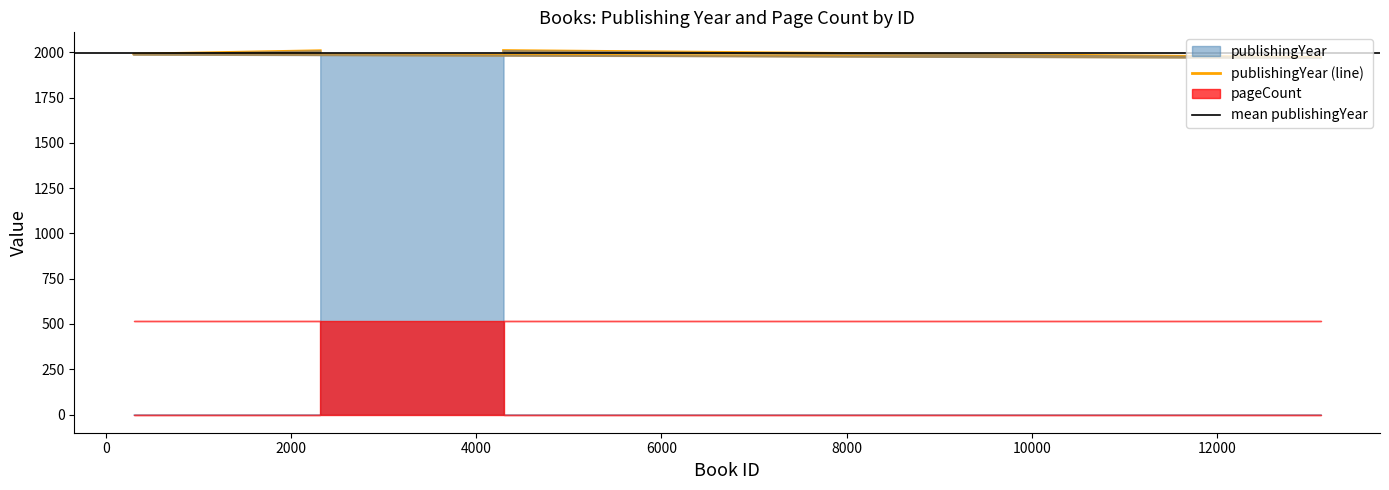

List the labels in order of value, smallest first.

13118, 301, 2316, 4295